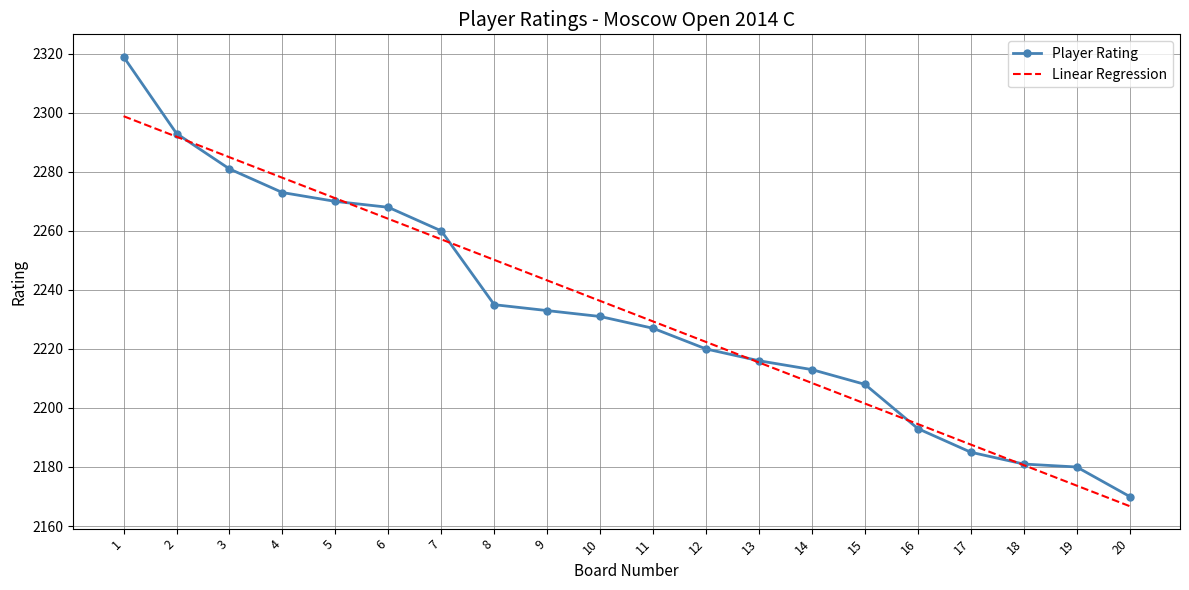

Is the value of Linear Regression at 9 greater than the value of Player Rating at 20?

Yes